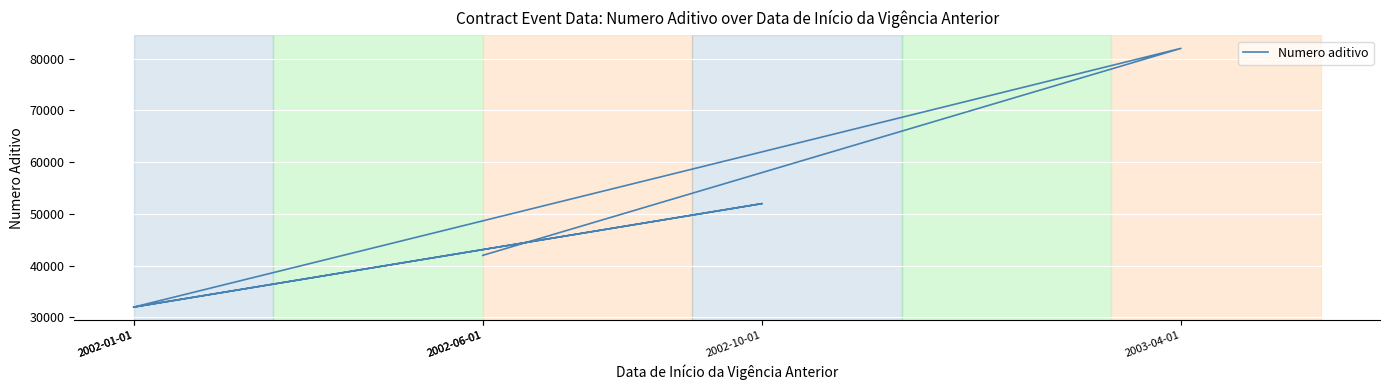

Reading left to right, what are all the values shown in this chart?

32001	52002	32001	82003	42001	42001